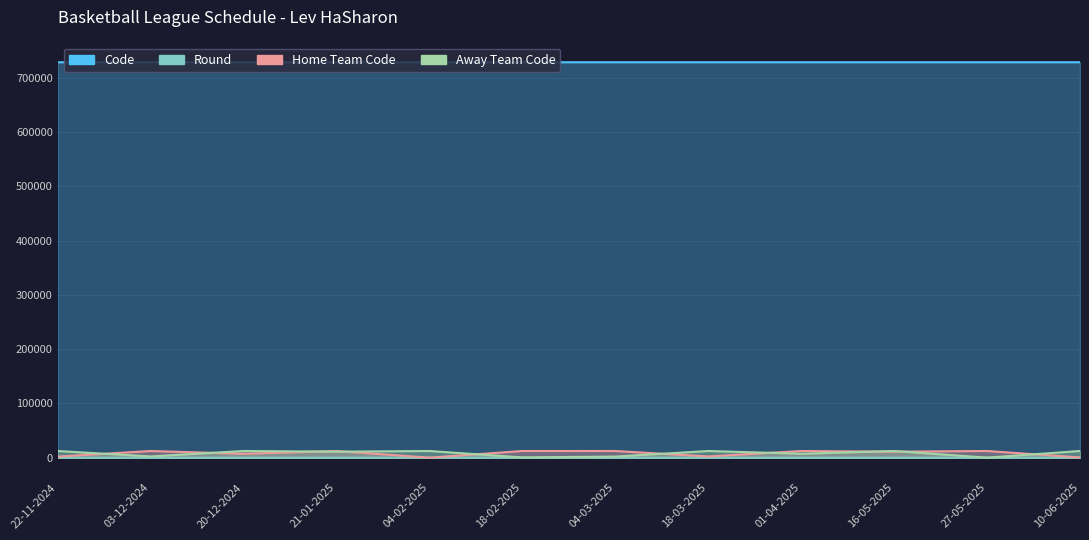

What is the maximum value for Away Team Code?

12401